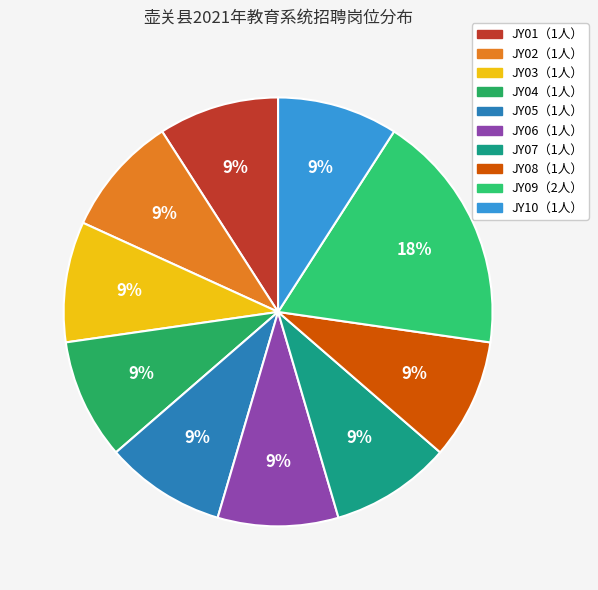

Which category has the biggest portion of the pie?

JY09